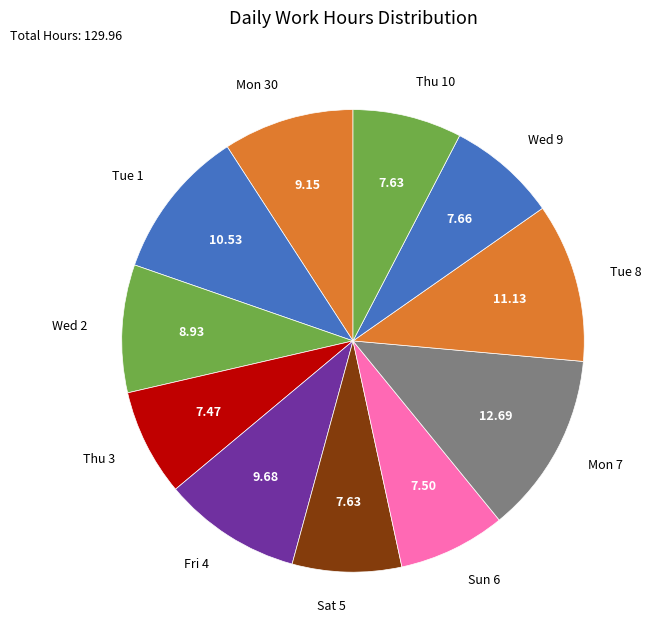

Combined, do Mon 7 and Tue 8 account for over 50%?

No